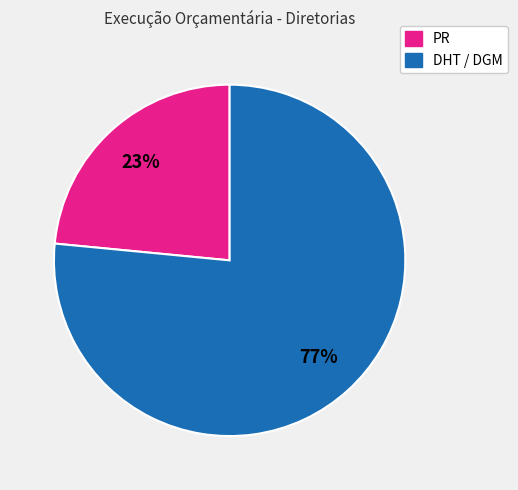

To the nearest percent, what is the average slice percentage?

50%